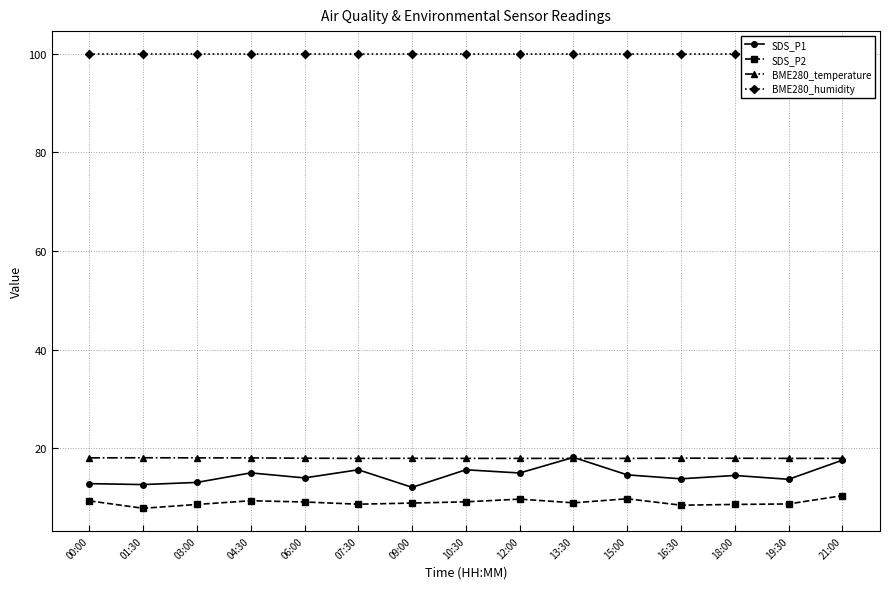

Where is SDS_P1 nearest to the value 15?

04:30